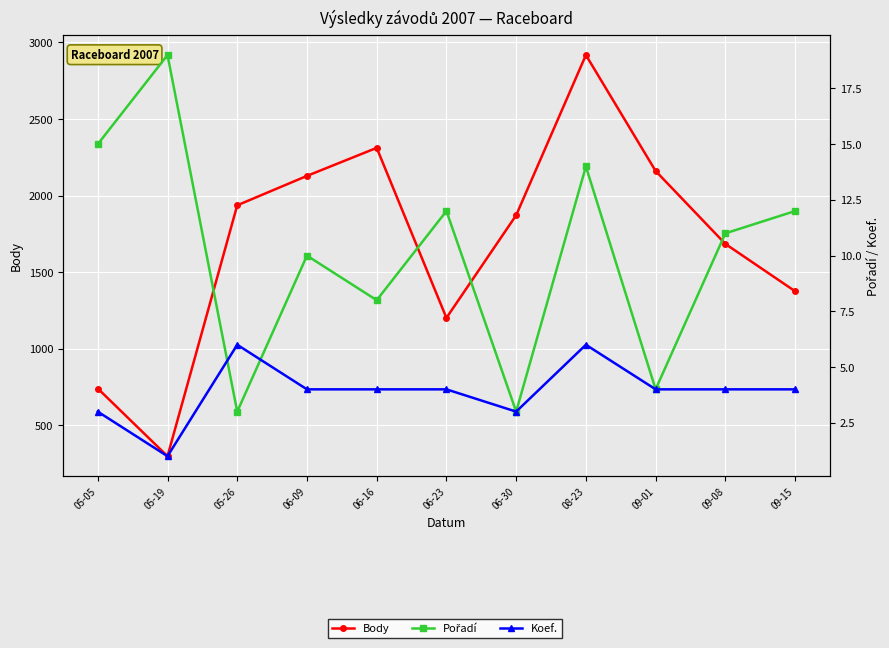

Reading right to left, extract all data points from this chart.

Body: 09-15=1376	09-08=1685	09-01=2161	08-23=2918	06-30=1872	06-23=1202	06-16=2312	06-09=2129	05-26=1937	05-19=299	05-05=741
Pořadí: 09-15=12	09-08=11	09-01=4	08-23=14	06-30=3	06-23=12	06-16=8	06-09=10	05-26=3	05-19=19	05-05=15
Koef.: 09-15=4	09-08=4	09-01=4	08-23=6	06-30=3	06-23=4	06-16=4	06-09=4	05-26=6	05-19=1	05-05=3